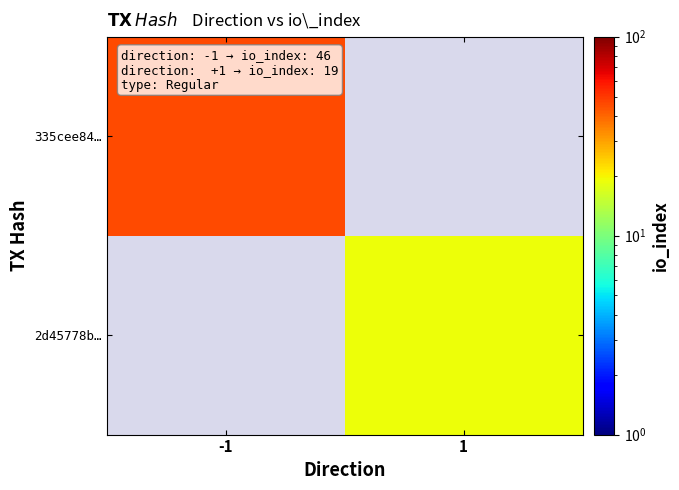

Rank the series by their average value, from highest to lowest.

335cee84…, 2d45778b…